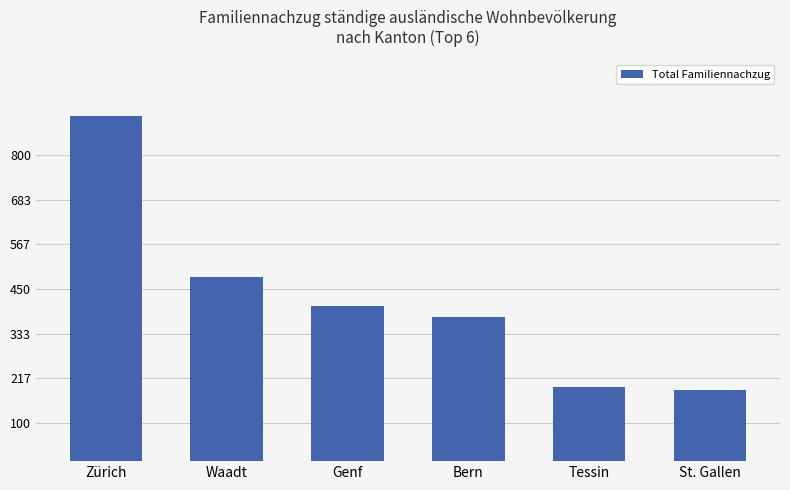

Reading left to right, extract all data points from this chart.

Zürich=902	Waadt=482	Genf=406	Bern=377	Tessin=194	St. Gallen=186